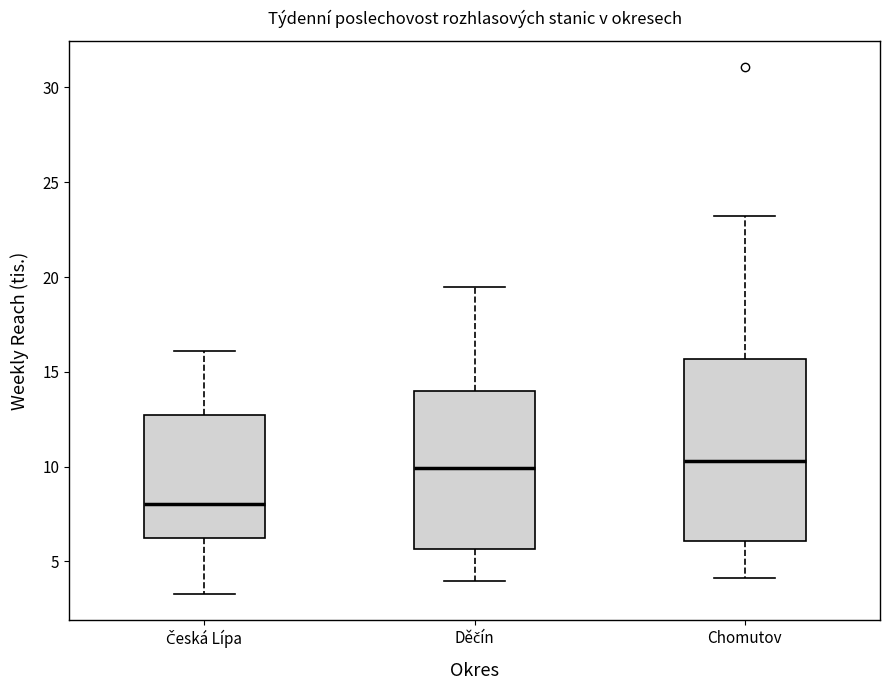

Where does the median line of the box for Chomutov sit on the y-axis? The values are not printed on the chart, so give them approximately, as read against the axis.

10.5